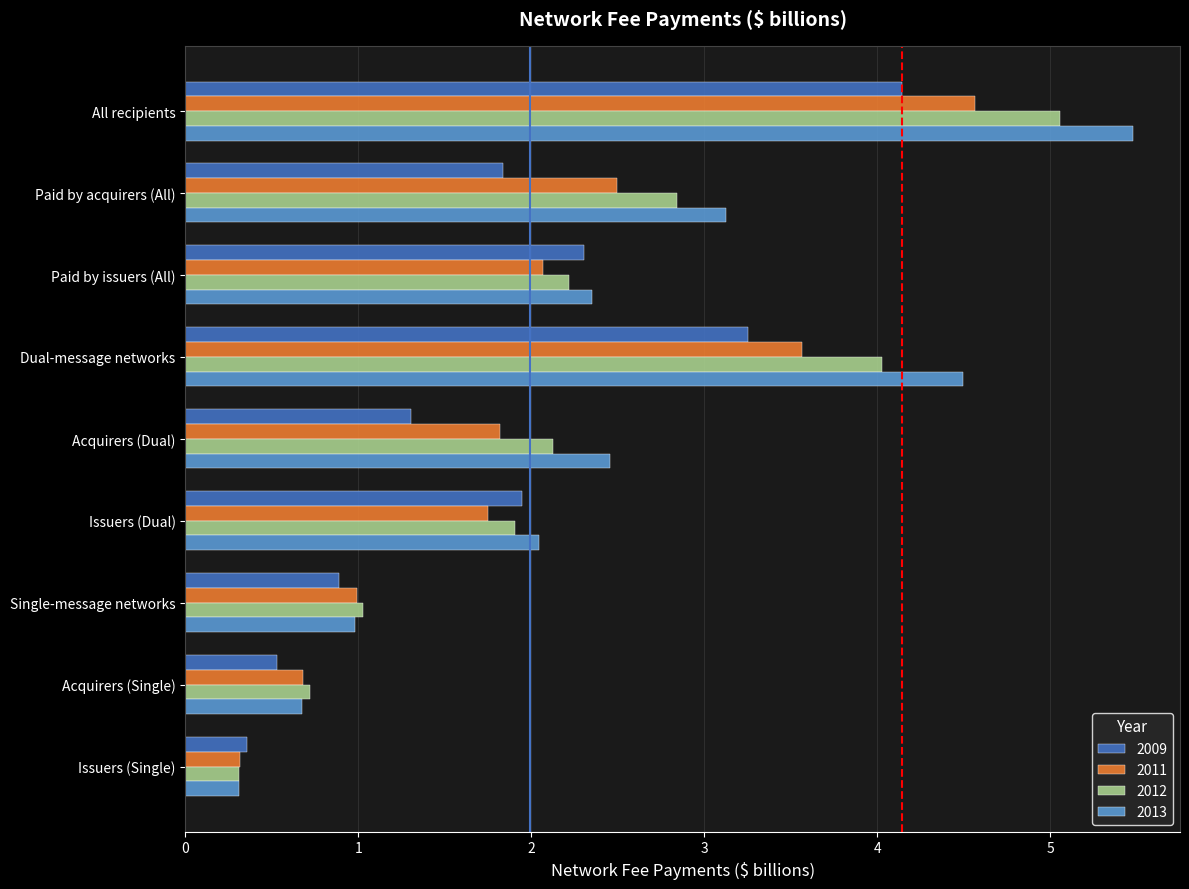

How many data points in 2009 are above 1?

6